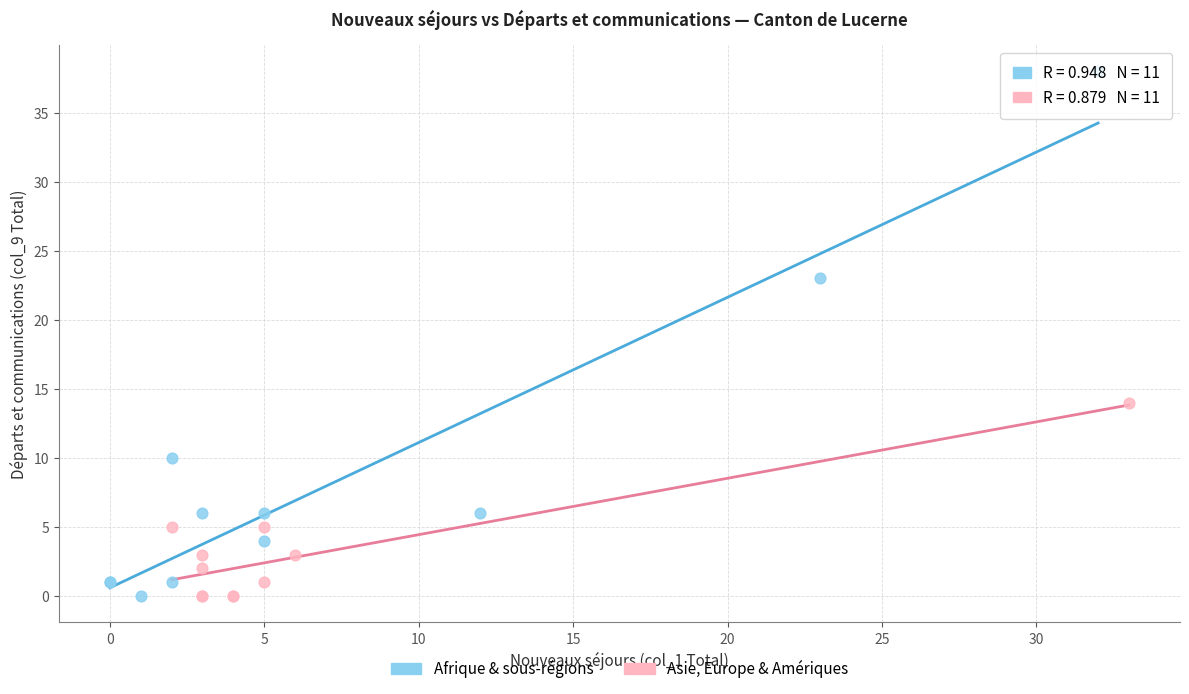

Which series has the largest Y range (max minus min)?

Afrique & sous-régions